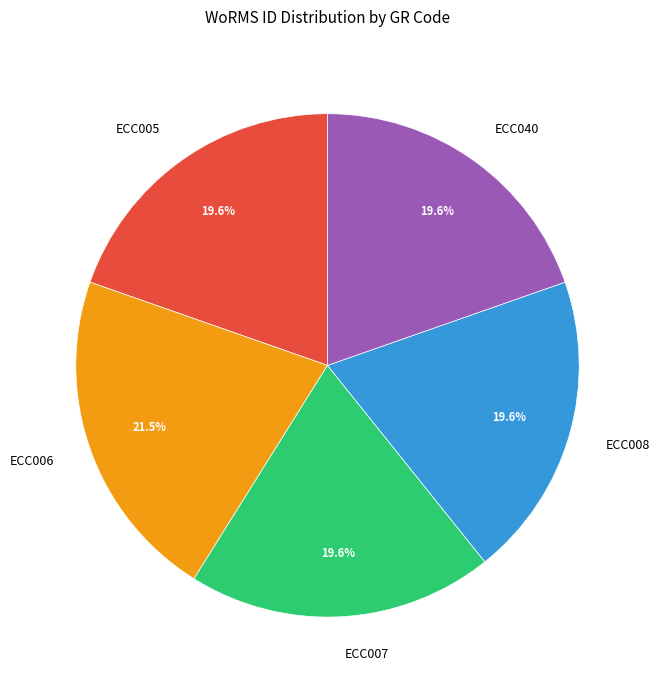

Does any single category account for the majority?

No